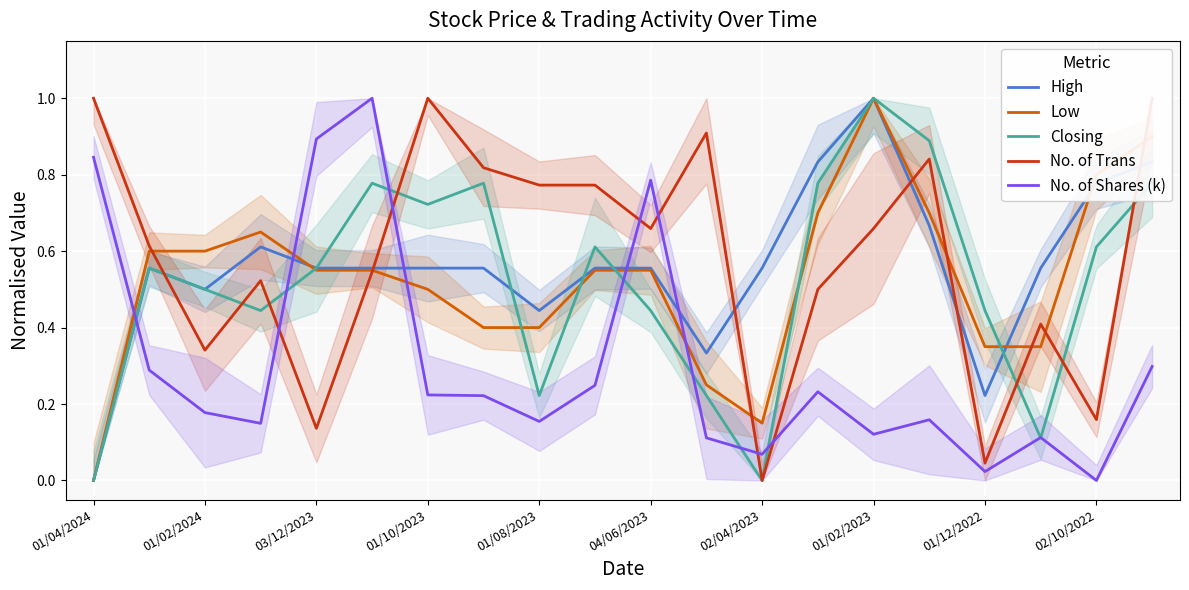

At which category does the chart reach its minimum across all series?

01/04/2024